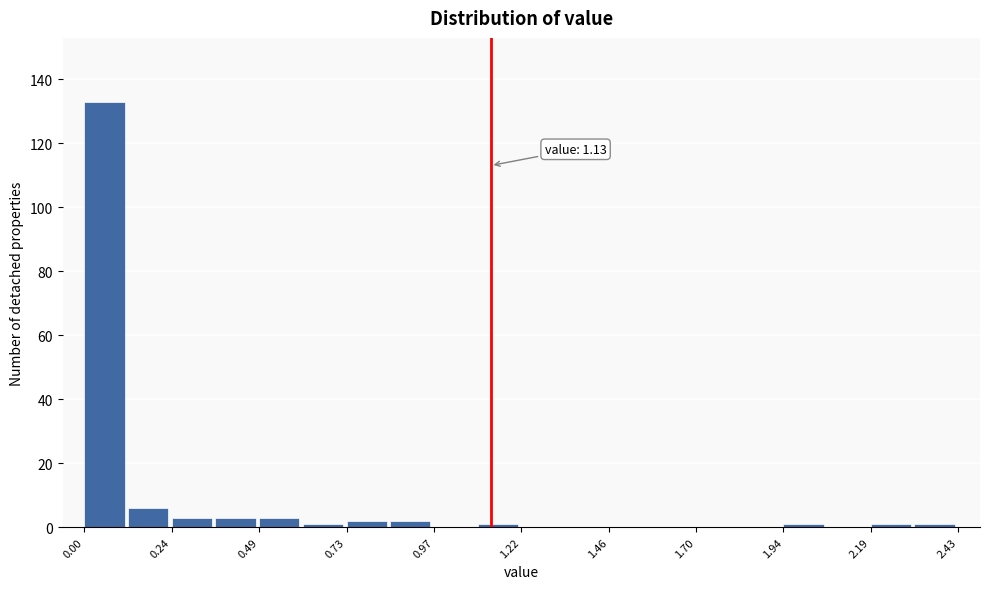

Around what value on the x-axis is the tallest bar? Give the approximate position of its centre, as read against the axis.

0.05